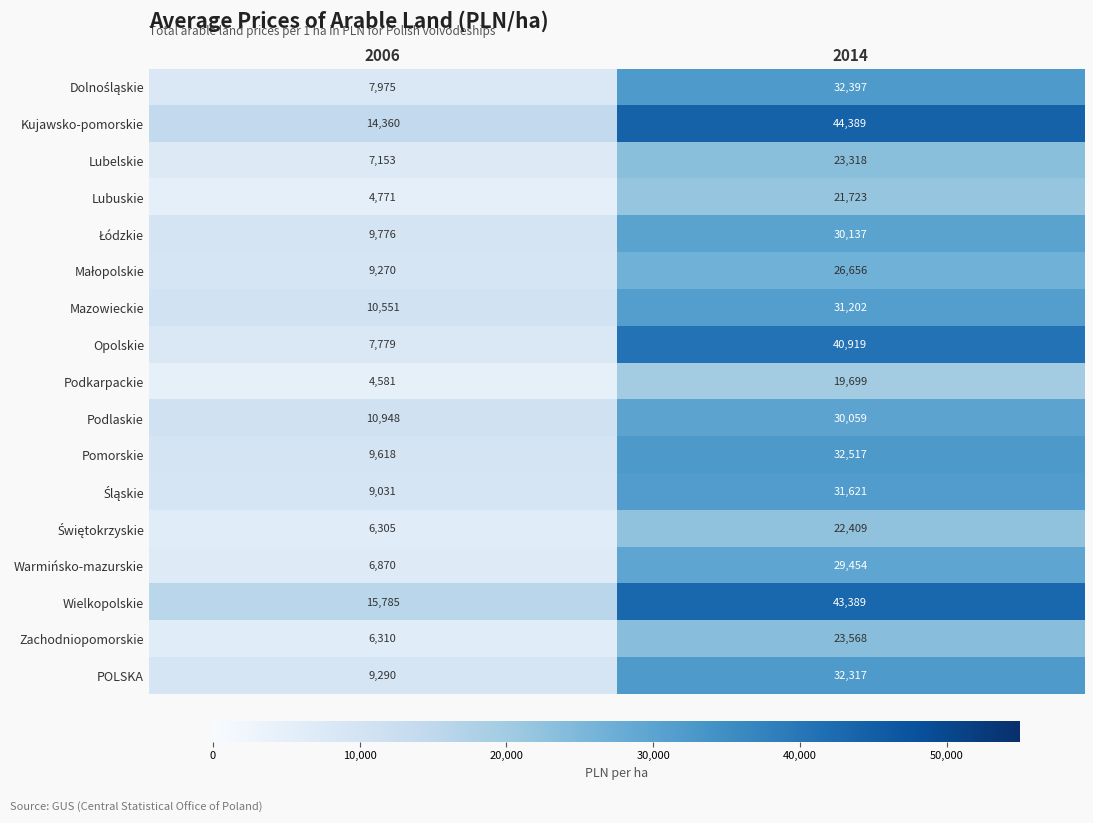

What is the average value of the Opolskie series?

24349